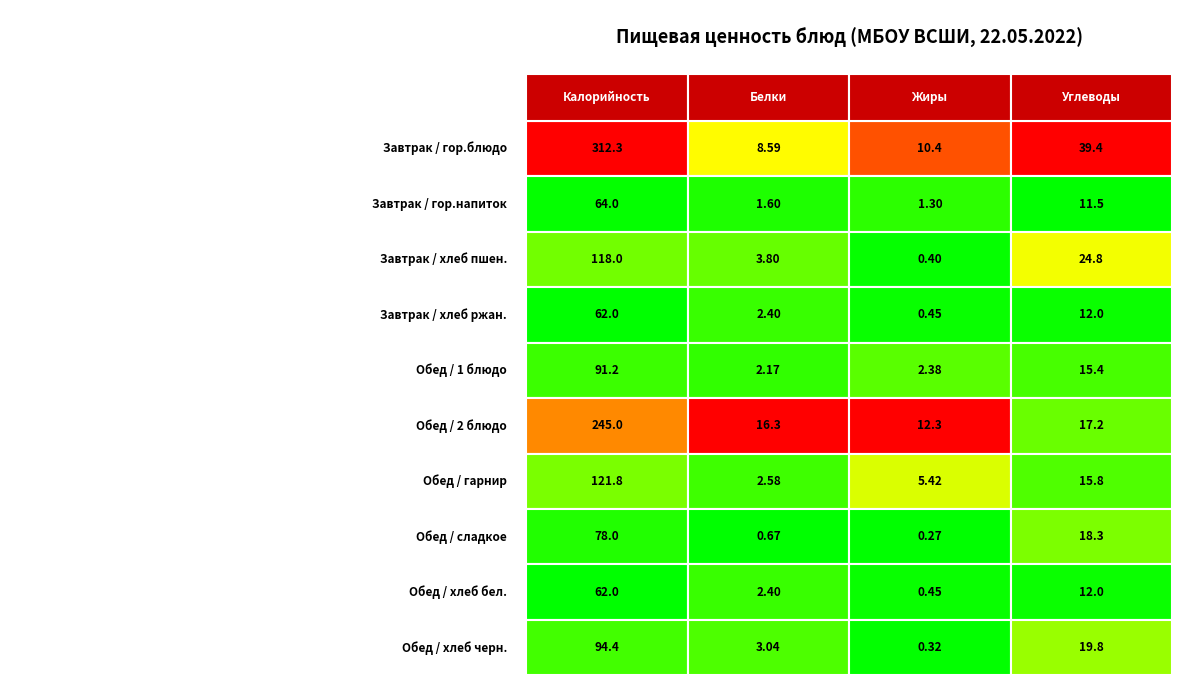

The value of Завтрак / хлеб пшен. at 0 is 59.2. True or false?

False